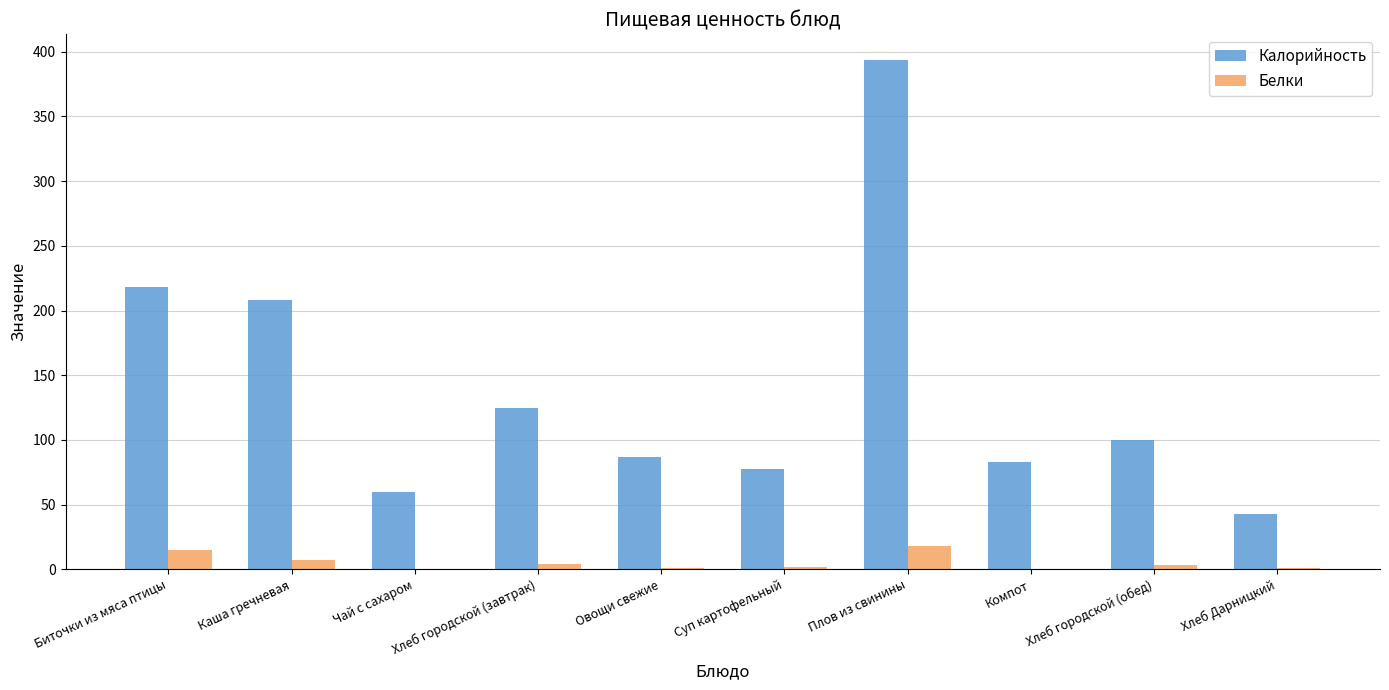

Count the number of categories in the chart.

10